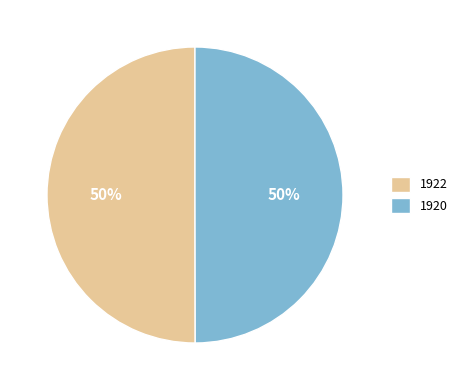

Approximately how many times larger is the value at 1920 compared to 1922?

1.0